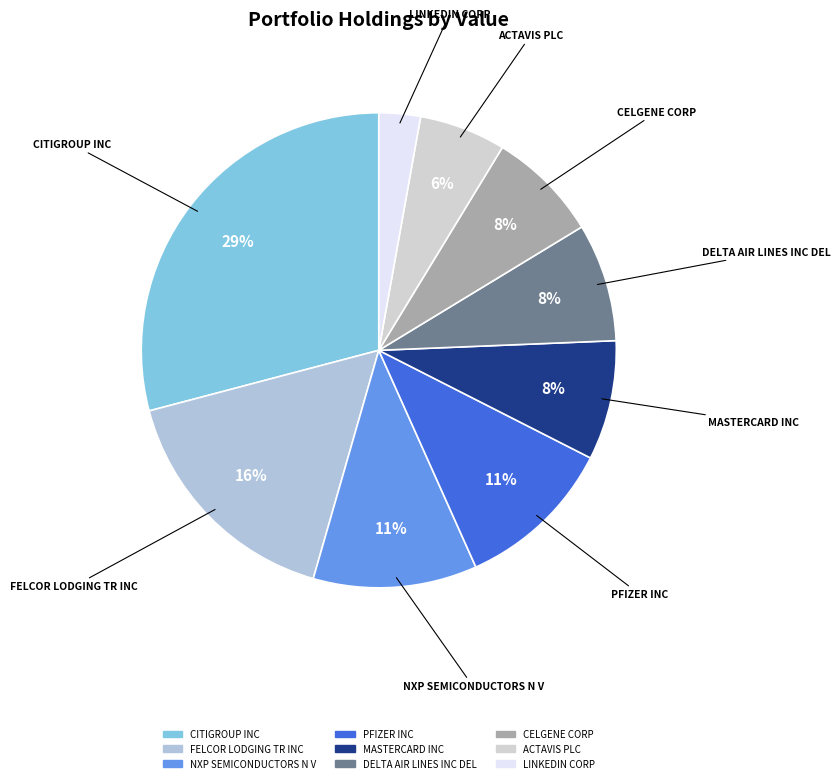

Is it true that FELCOR LODGING TR INC is 16% of the pie?

True